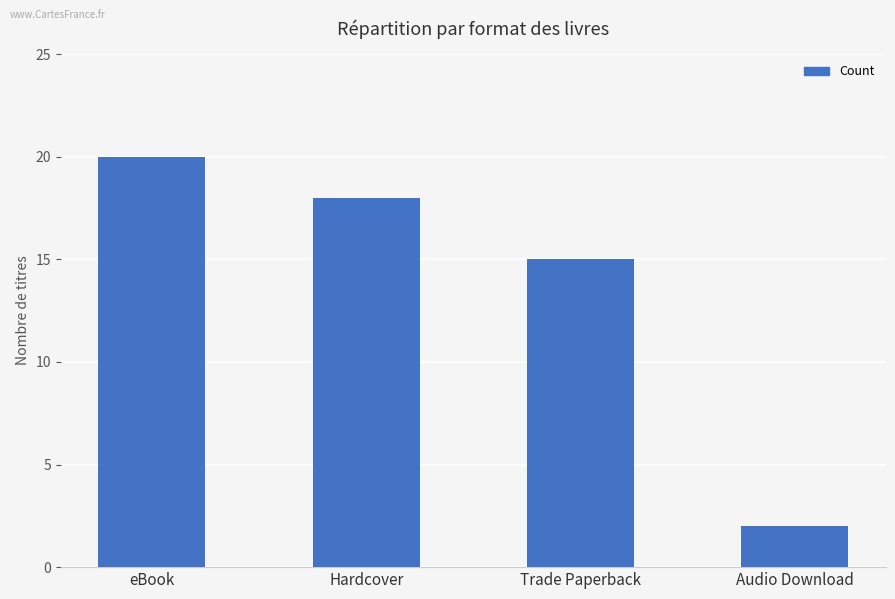

What is the sum of the values at Audio Download and Hardcover?

20